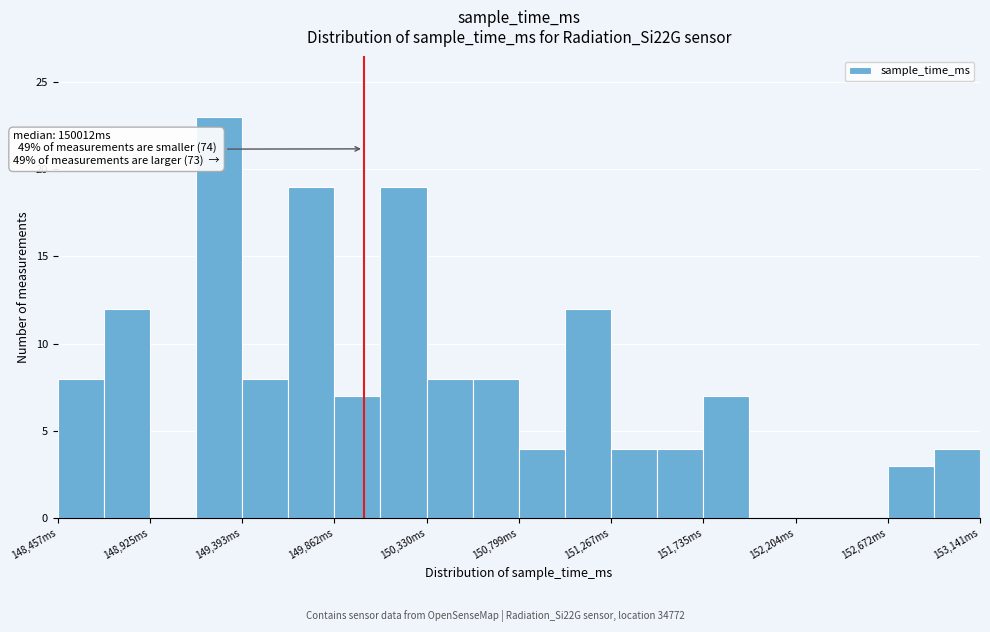

Which range on the x-axis has the tallest bar?

149150 to 149400